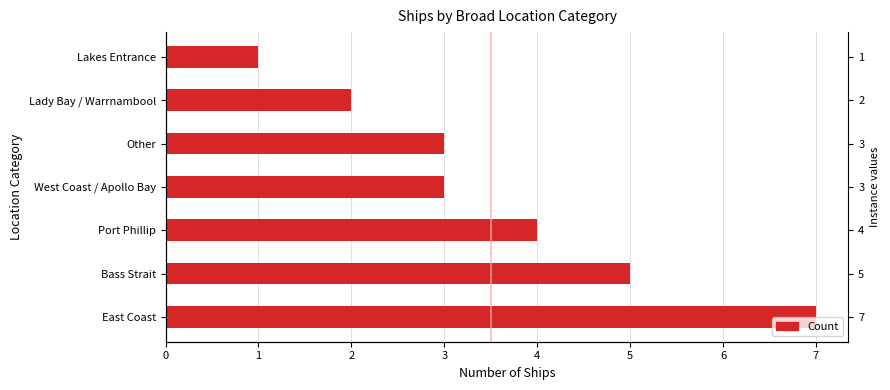

What is the maximum value shown in the chart?

7